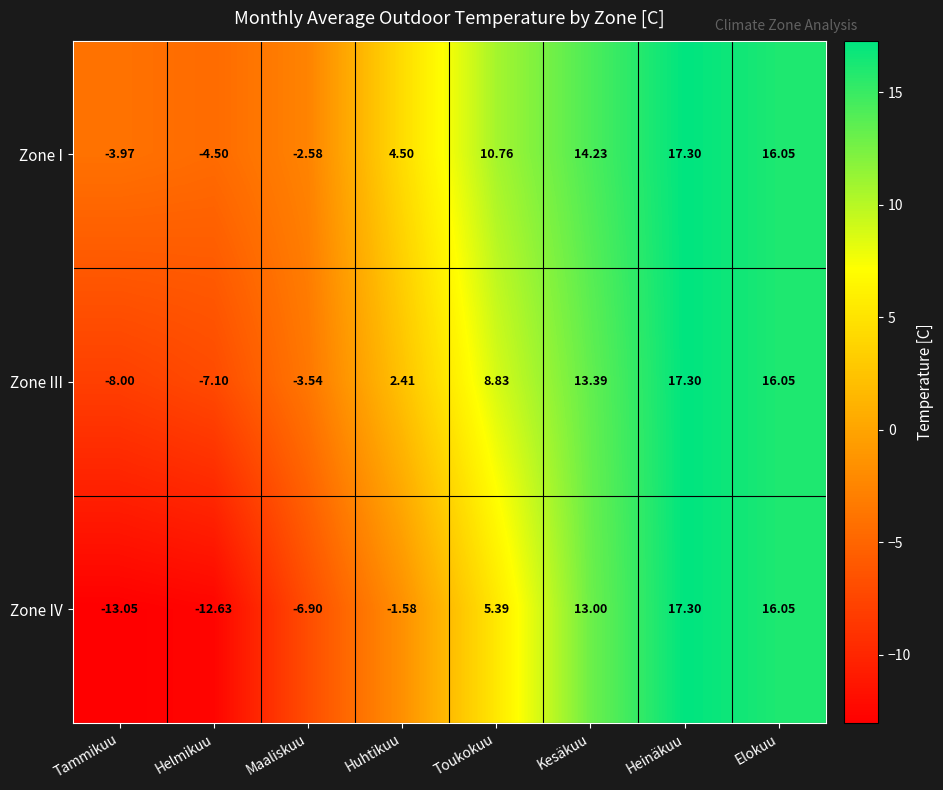

At which category is the sum across all series the highest?

Heinäkuu